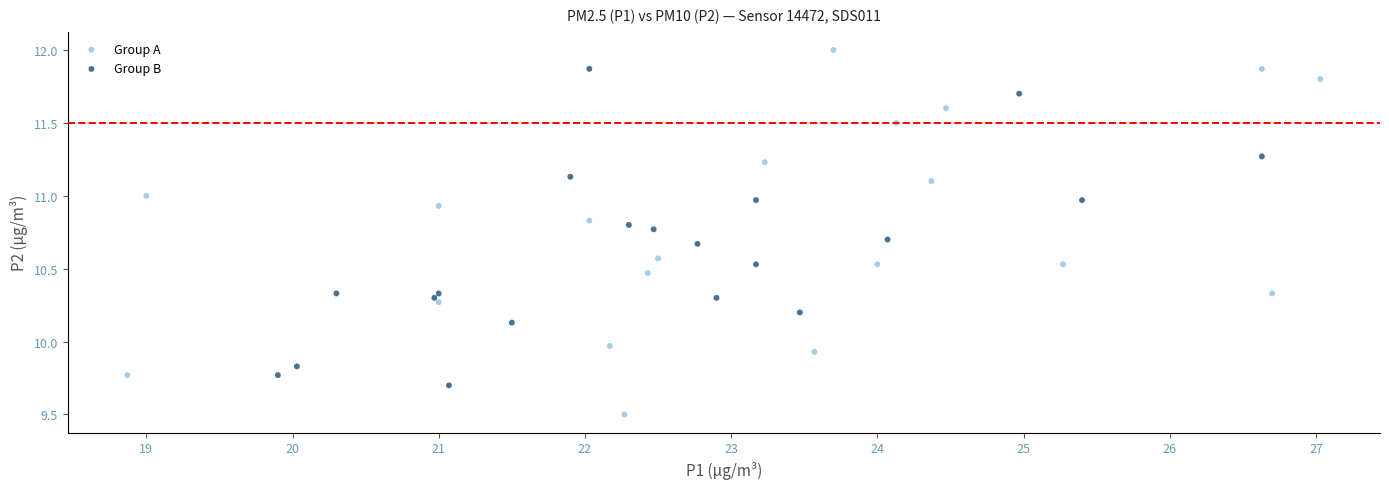

Which series contains the highest Y value?

Group A